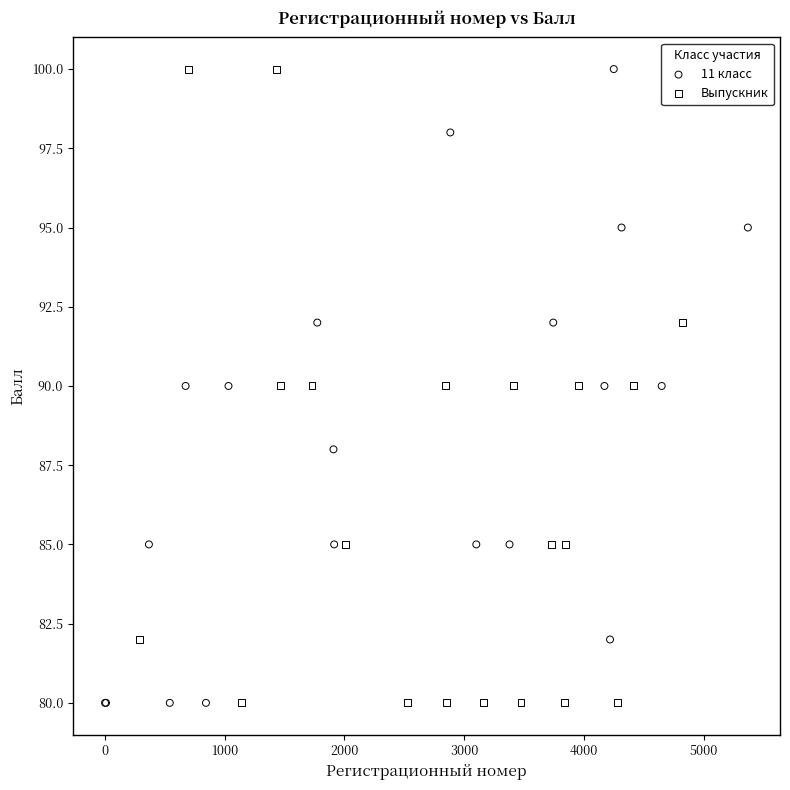

What are all the series names shown in the legend?

11 класс, Выпускник